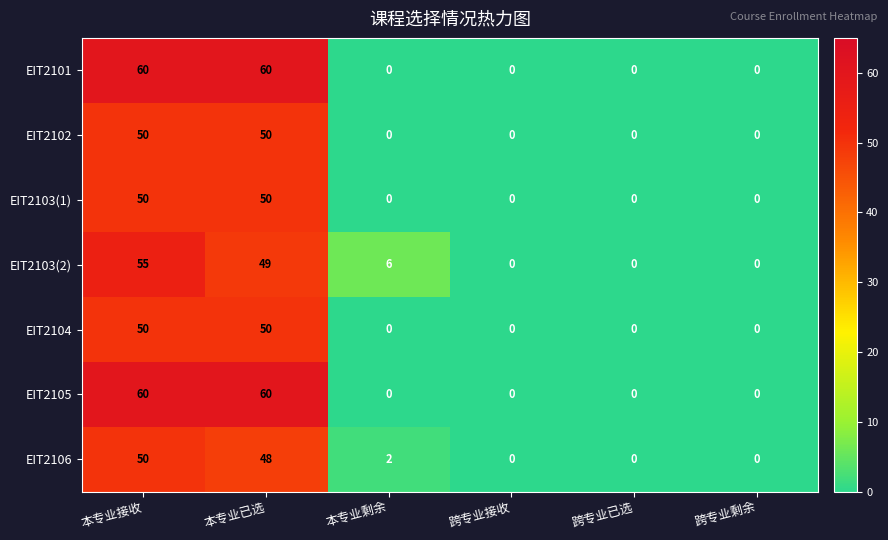

What is the difference between the second highest and minimum values in the EIT2102 series?

50